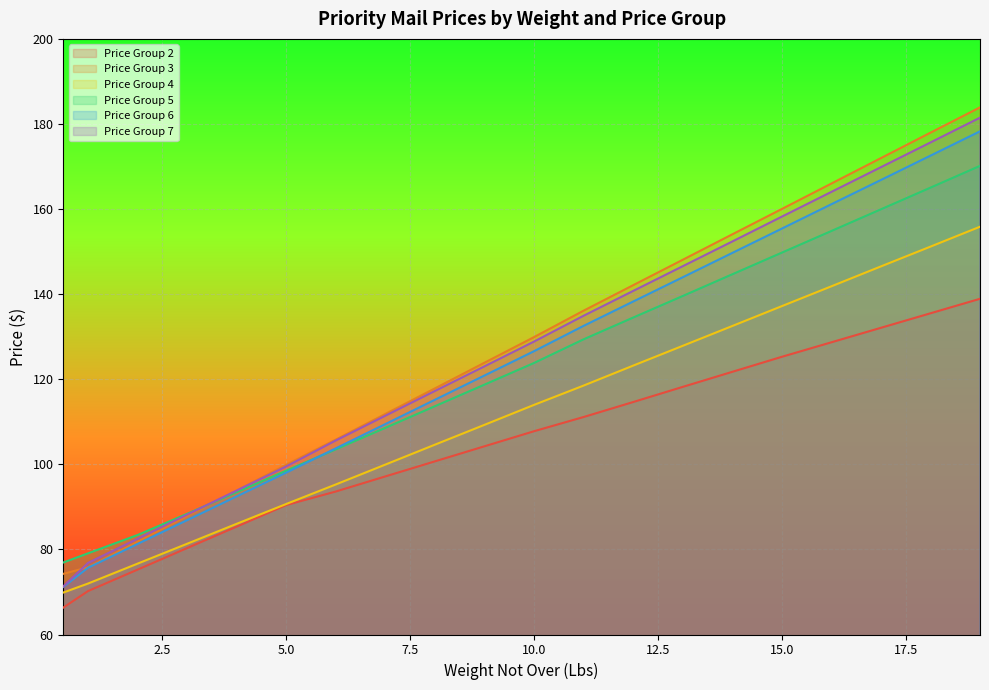

At which category is the sum across all series the highest?

19